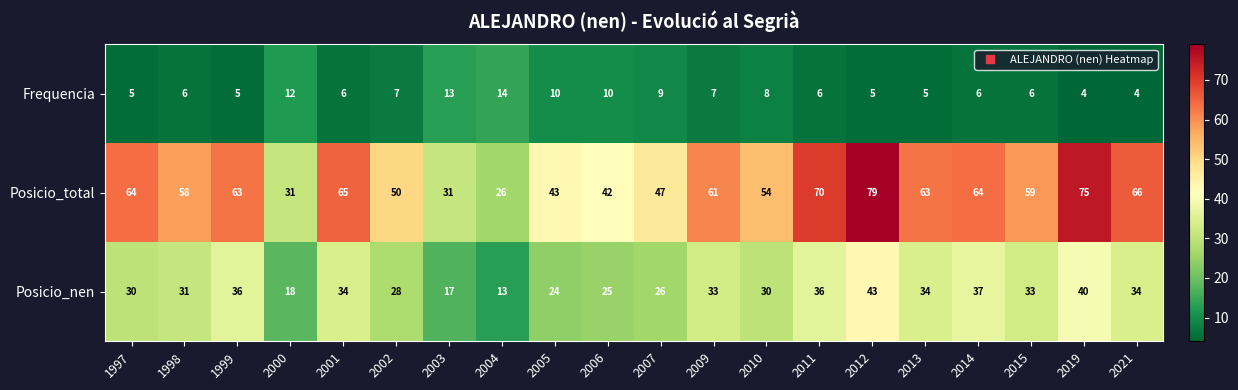

At which category is the sum across all series the highest?

2012